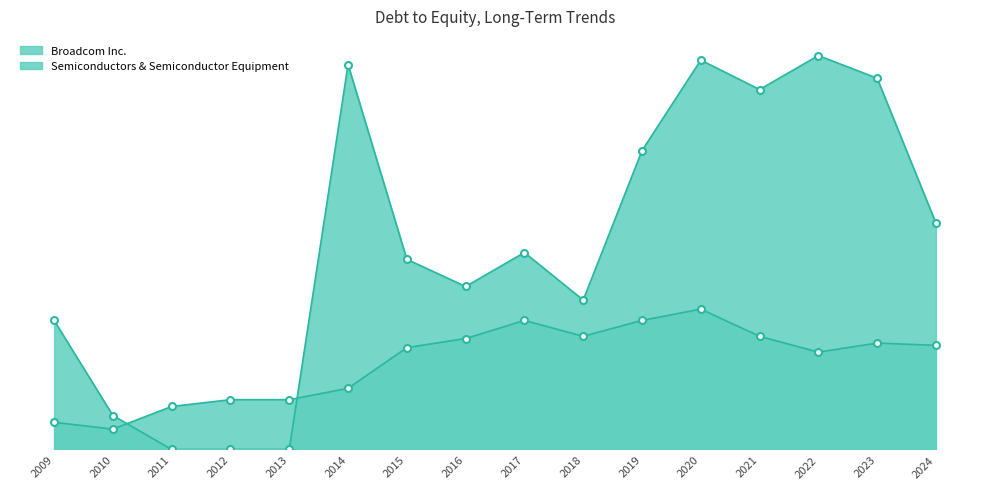

True or false: Broadcom Inc. has a value of 0.0 at 2011.

True